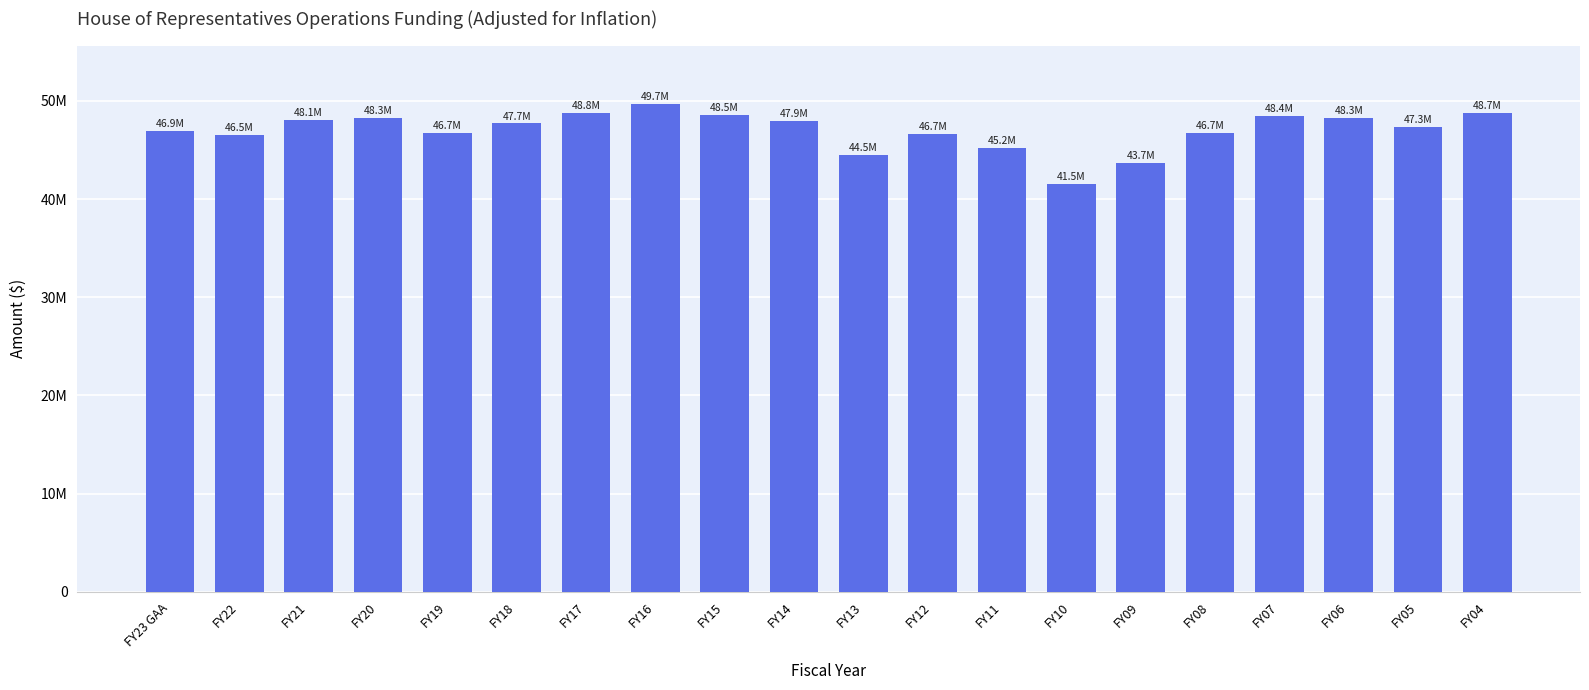

What is the value of the 7th bar from the left?

48758773